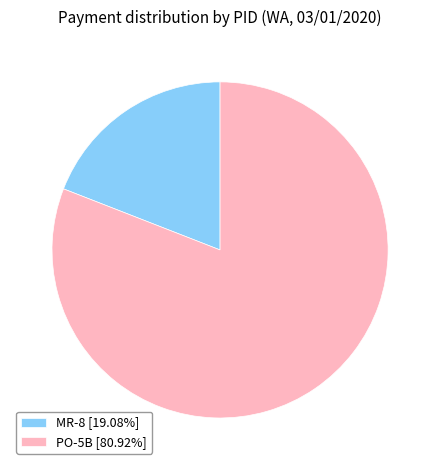

Is the sum of MR-8 [19.08%] and PO-5B [80.92%] greater than half?

Yes